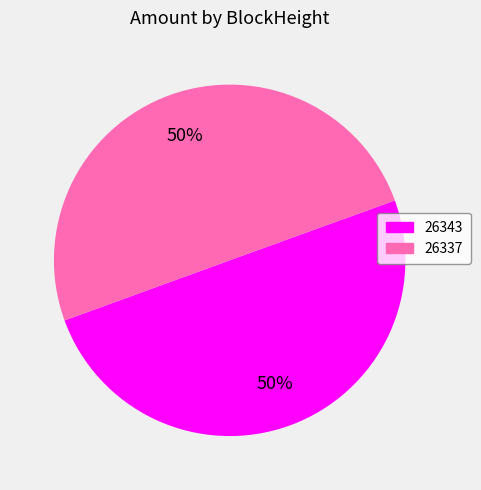

True or false: 26343 accounts for 50% of the total.

True